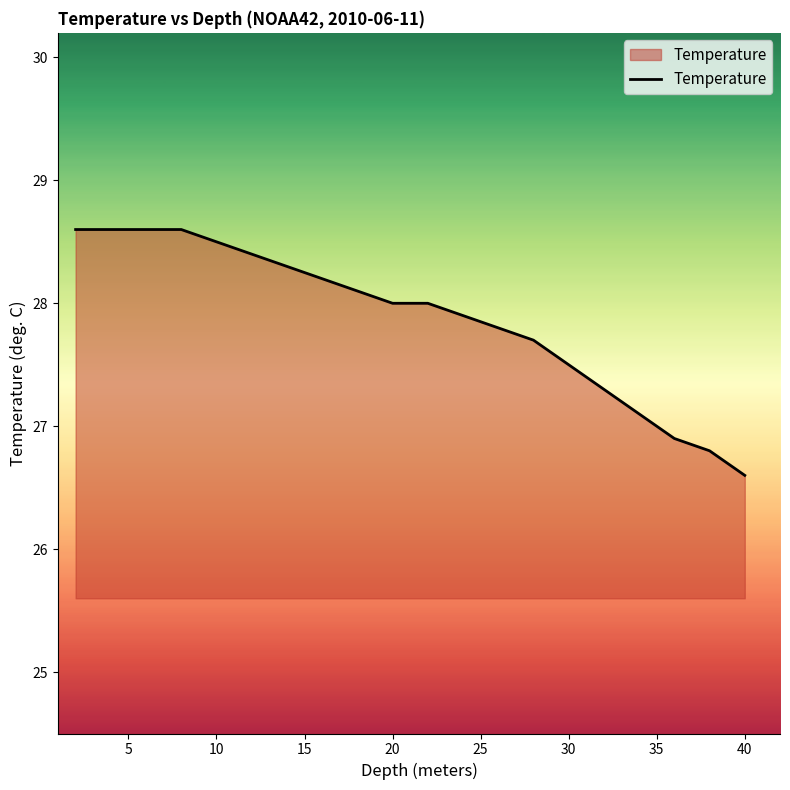

How many lines are shown in the chart?

1